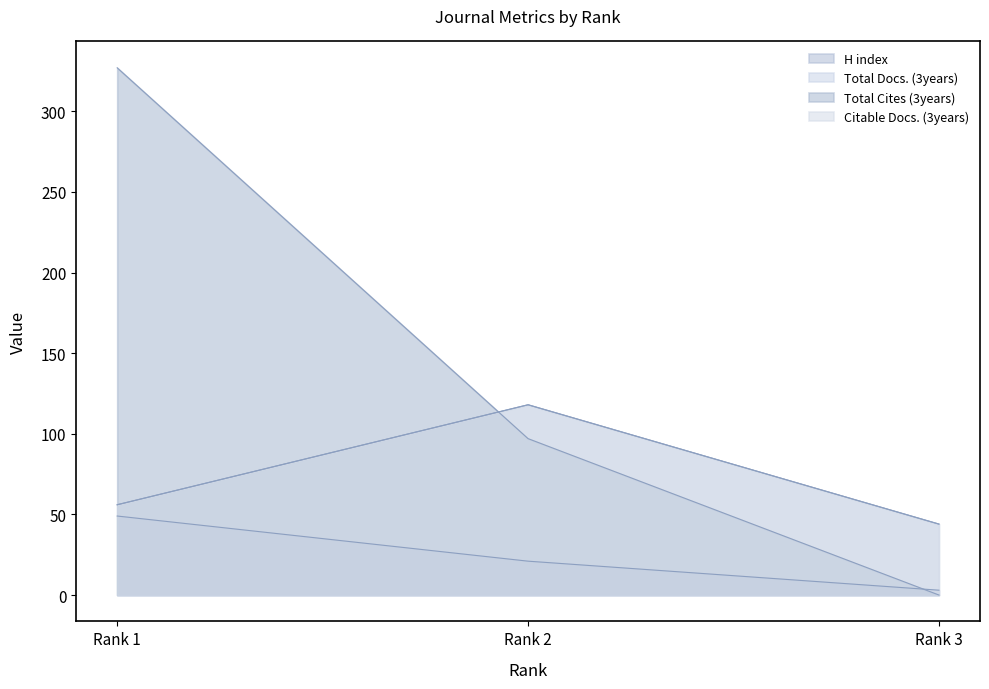

Which series has the widest spread of values?

Total Cites (3years)